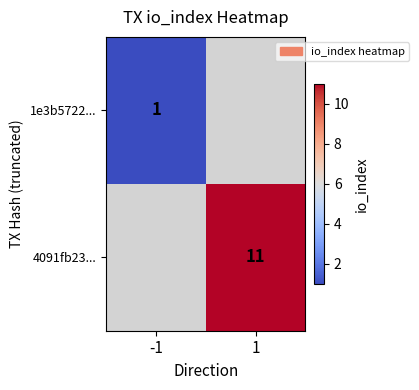

True or false: 4091fb23... has a value of 11 at 1.

True